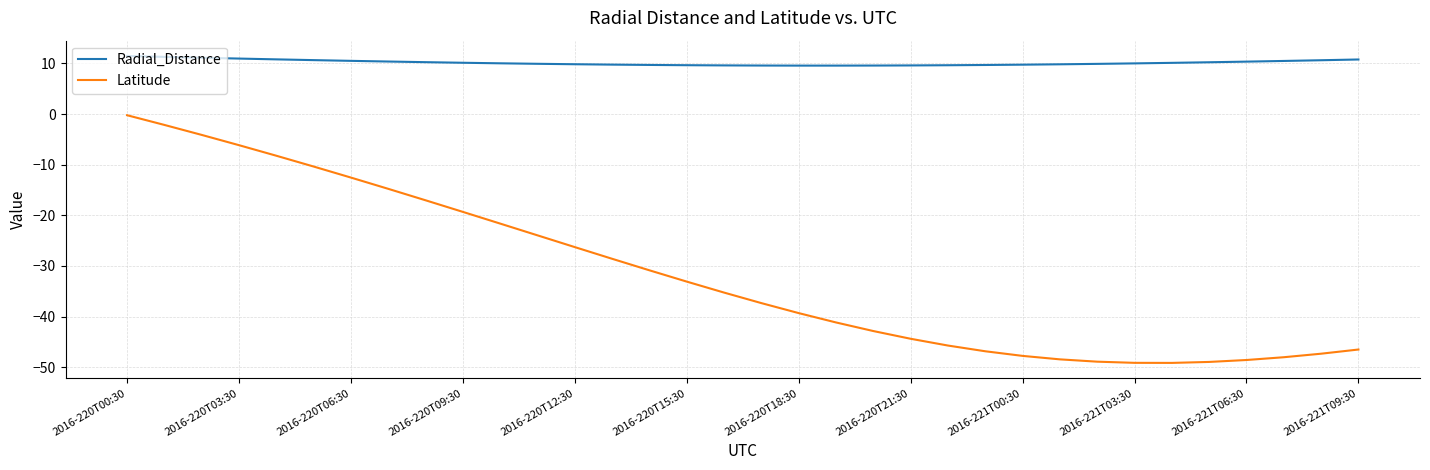

Which series has the largest total across all categories?

Radial_Distance